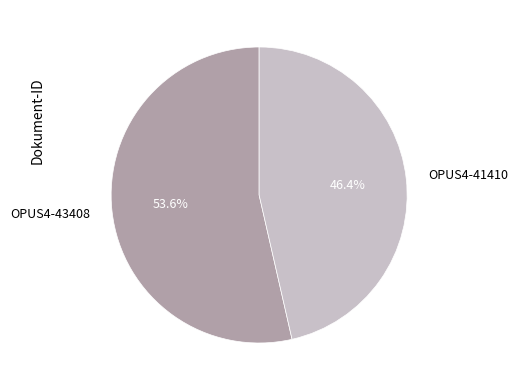

What is the smallest slice in the pie chart?

OPUS4-41410